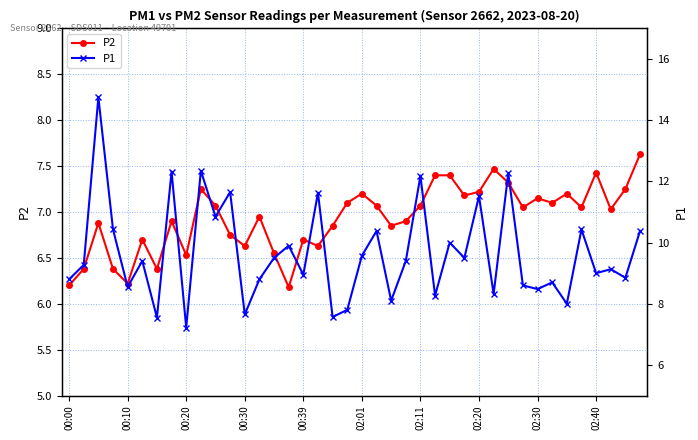

True or false: P2 and P1 intersect in this chart.

False